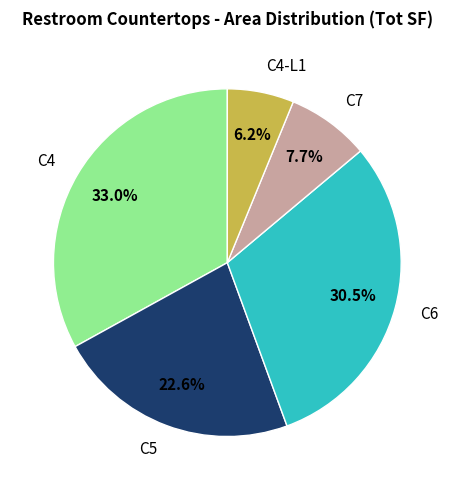

Is there any slice that represents more than half of the pie?

No